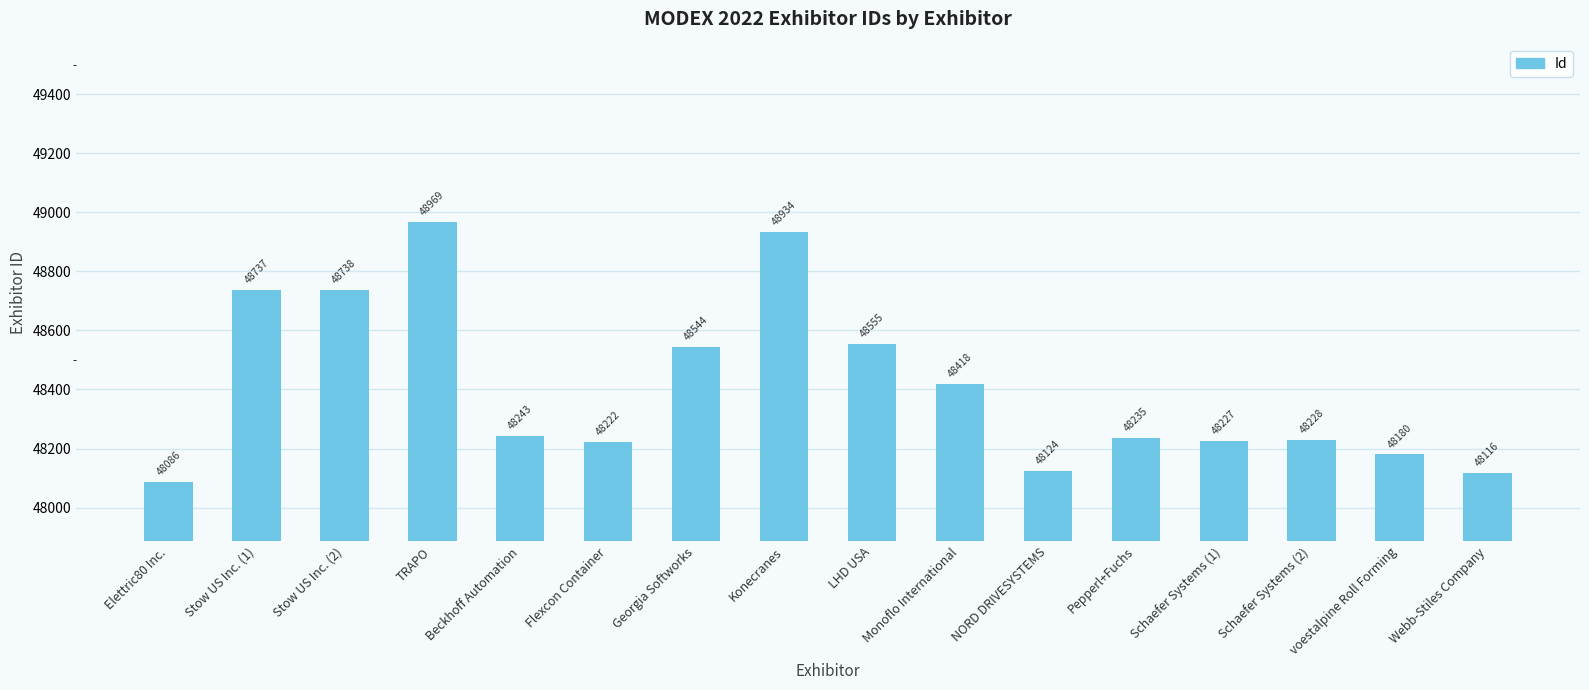

Read the value at Konecranes, to the nearest 50.

48950